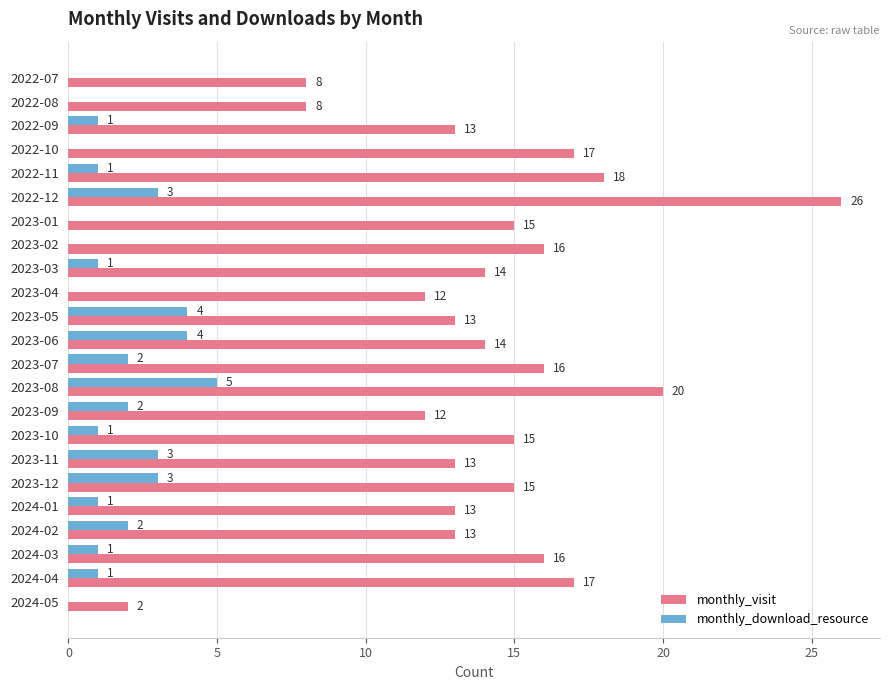

How many monthly_download_resource values are between 0 and 3?

20